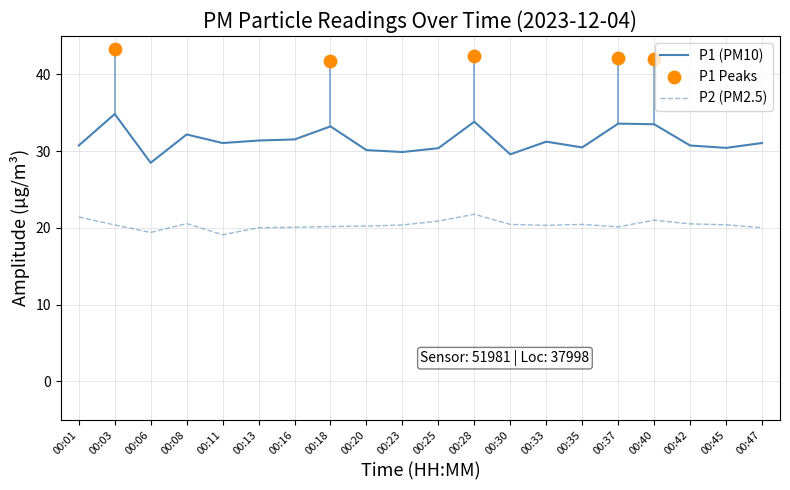

What is the total value across all series at 00:06?

47.9